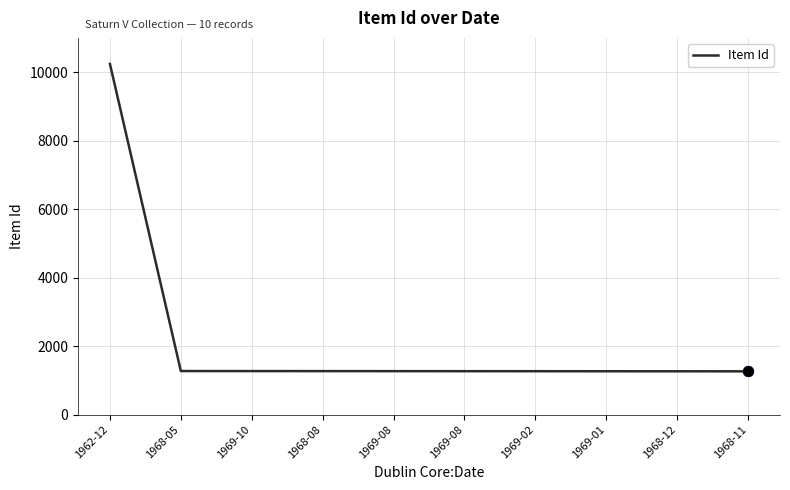

What is the ratio of the value at 1969-08 to the value at 1968-08?

1.0